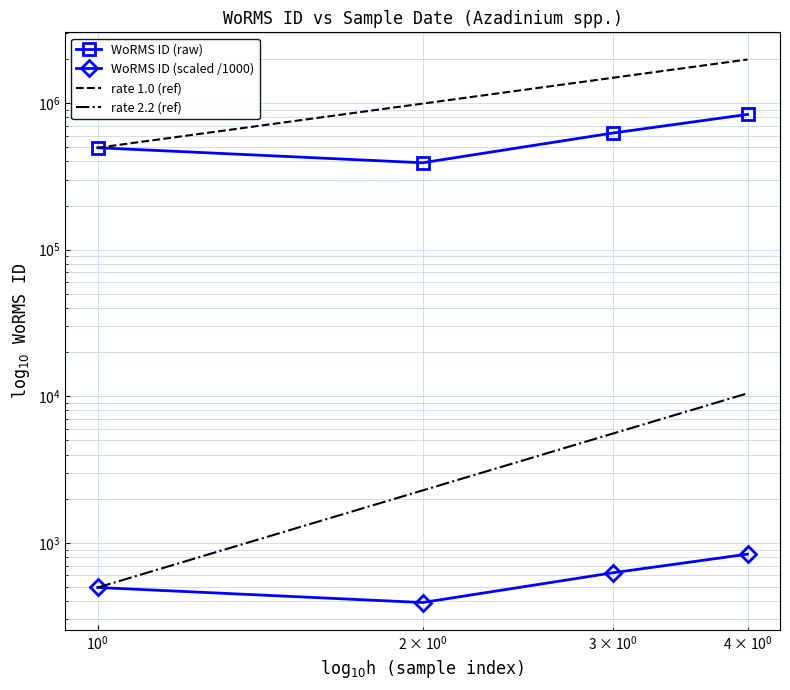

What is the approximate value at 2016-08-12, to the nearest 50?

837100